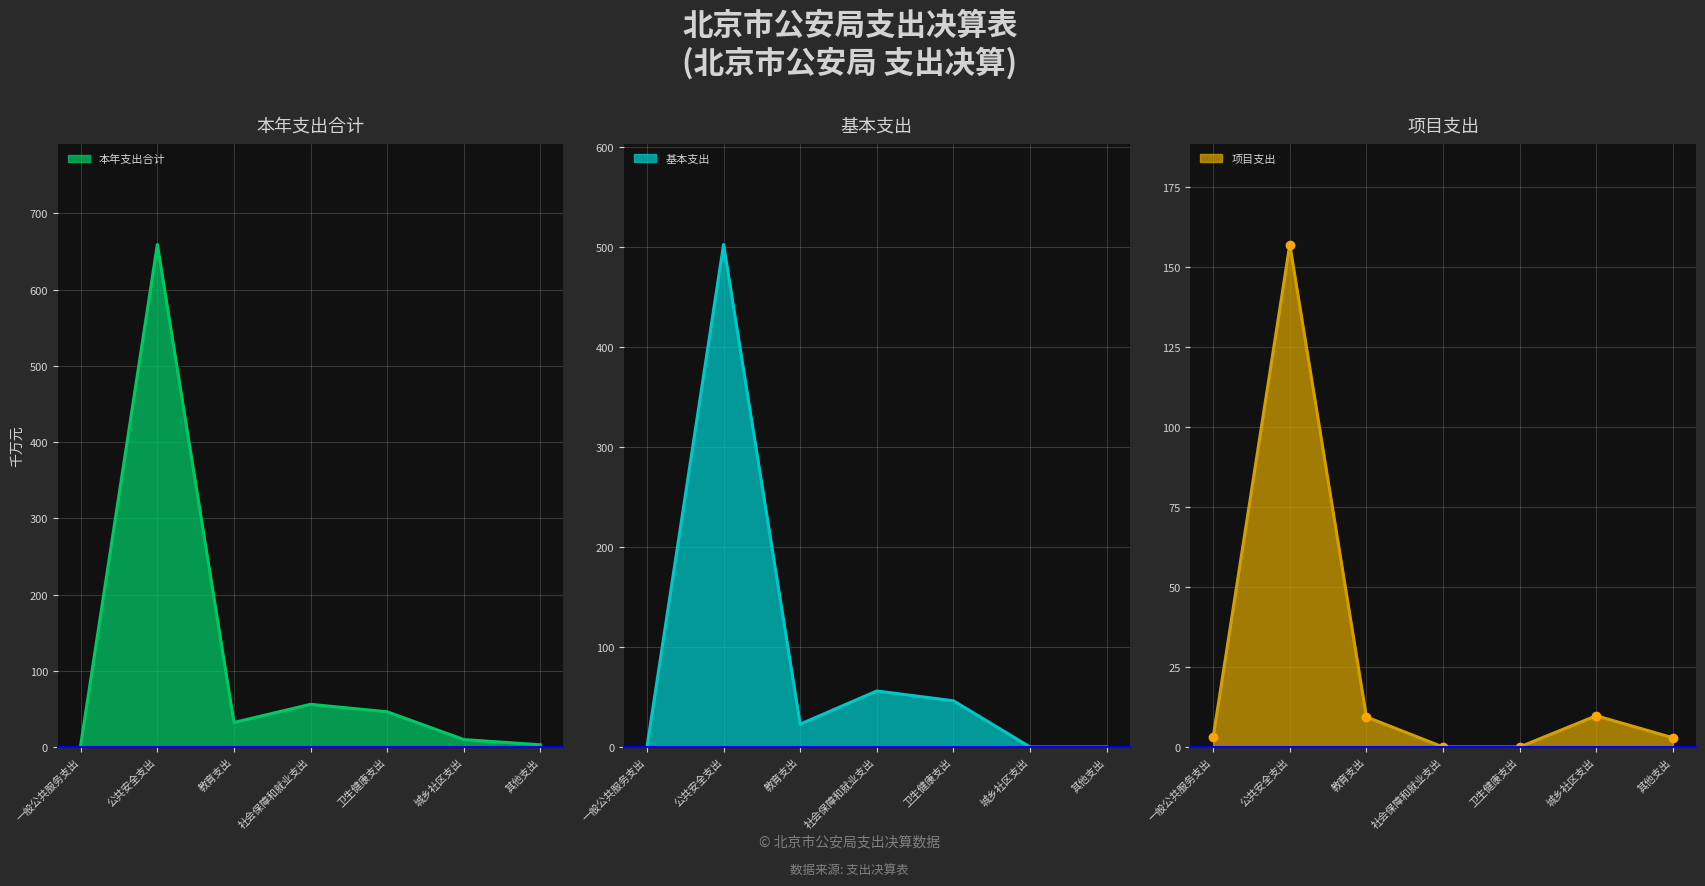

At which label does 本年支出合计 first exceed 32?

公共安全支出